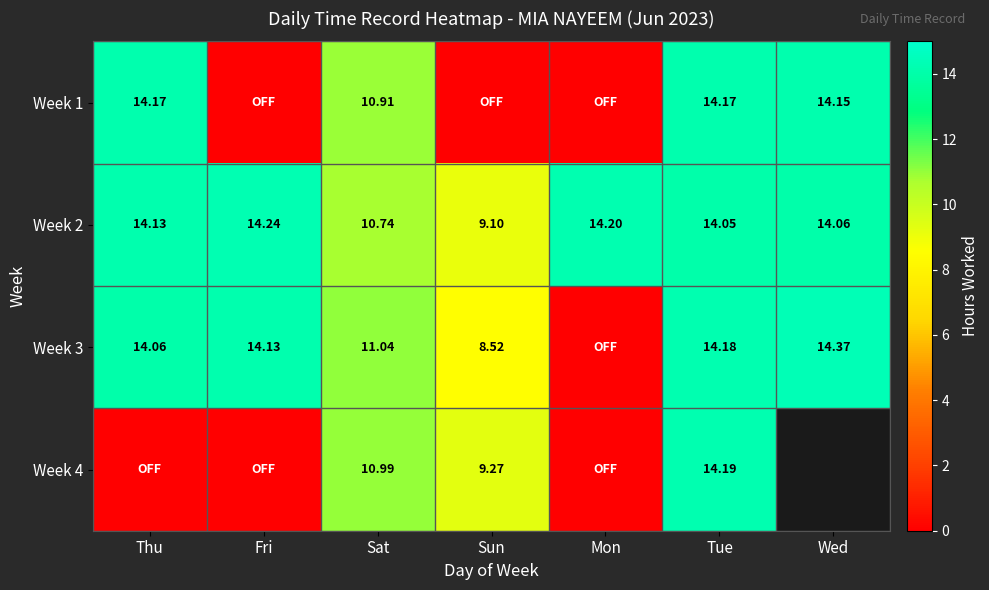

Where is Week 2 nearest to the value 11?

Sat